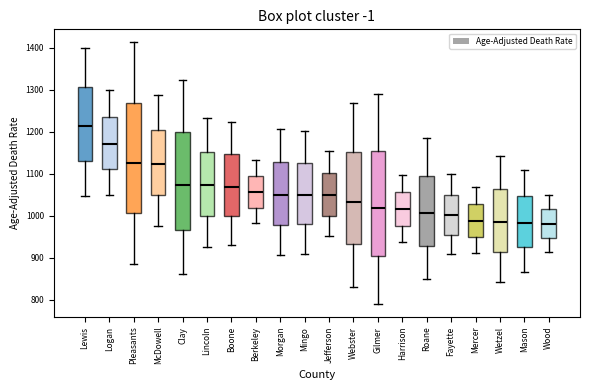

Which box has the highest median line?

Lewis